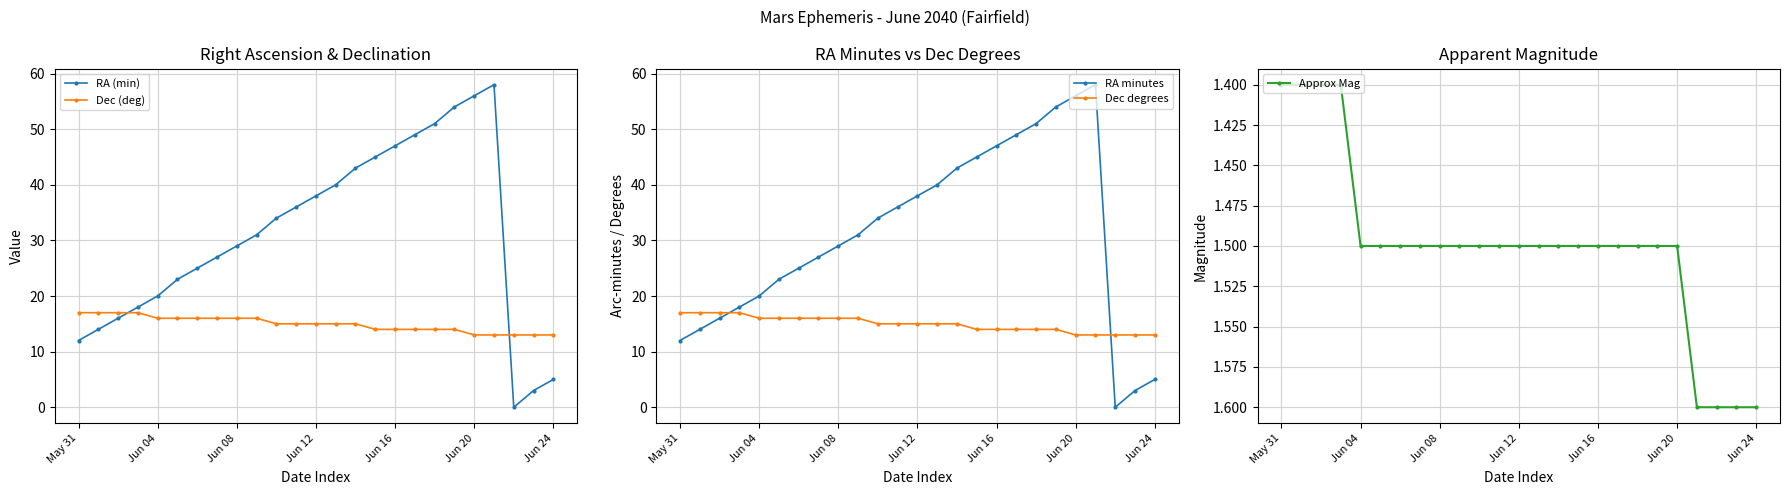

What is the label of the 15th point from the right?

10